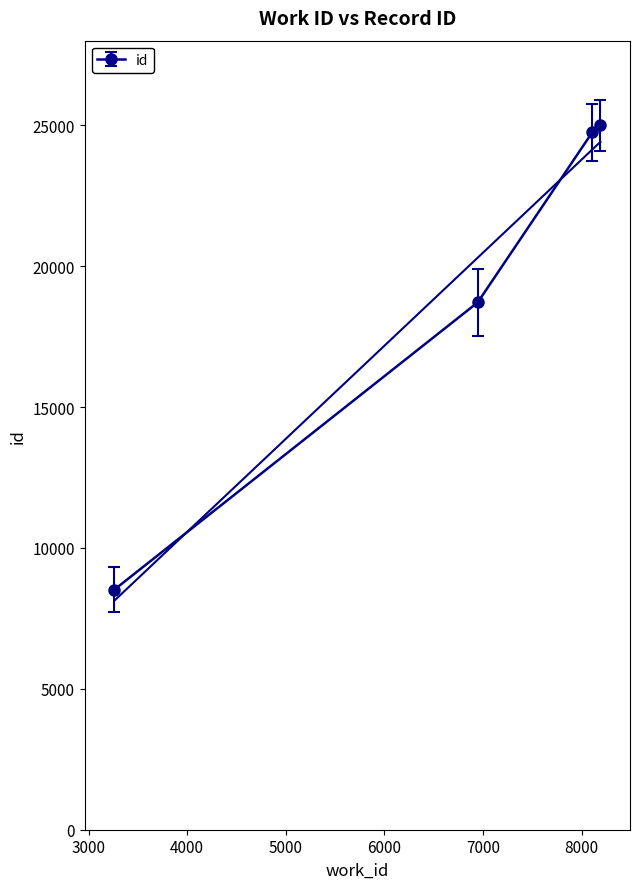

True or false: there are more than 1 points higher than both neighbors.

False